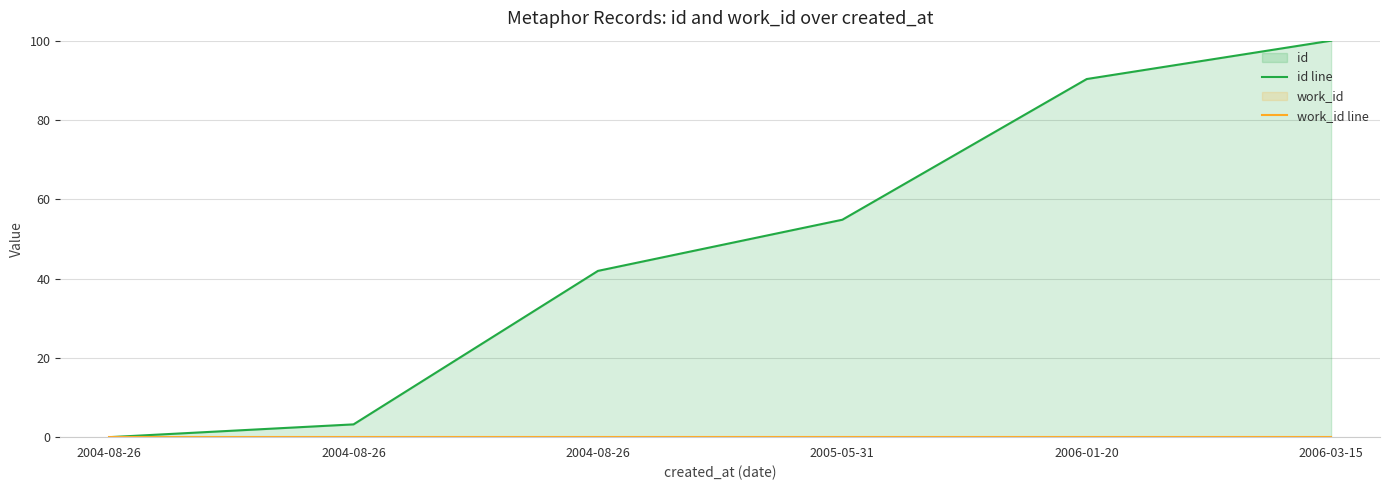

Reading right to left, extract all data points from this chart.

id line: 100.0	90.3	54.8	41.9	3.2	0.0
work_id line: 0.0	0.0	0.0	0.0	0.0	0.0